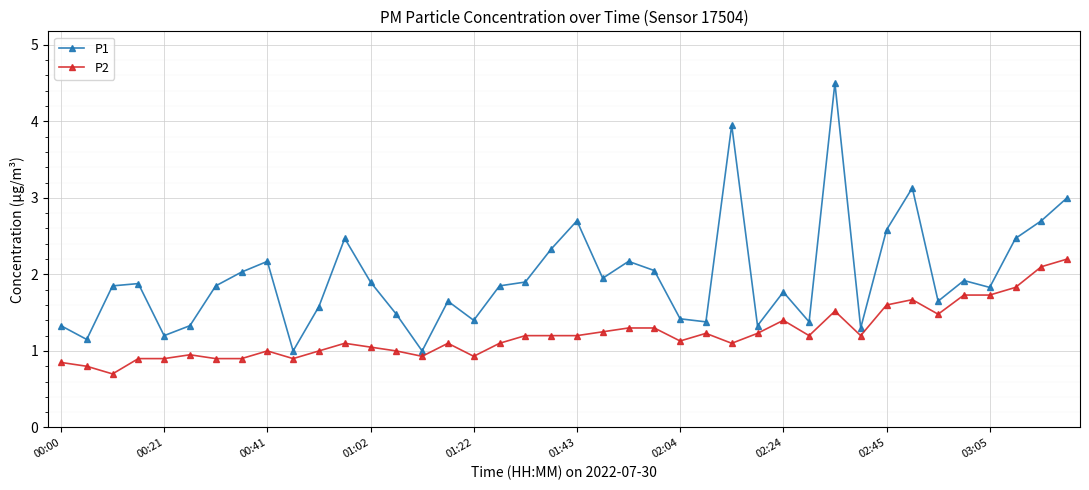

What is the value of the P2 point at the 11th from the left?

1.0